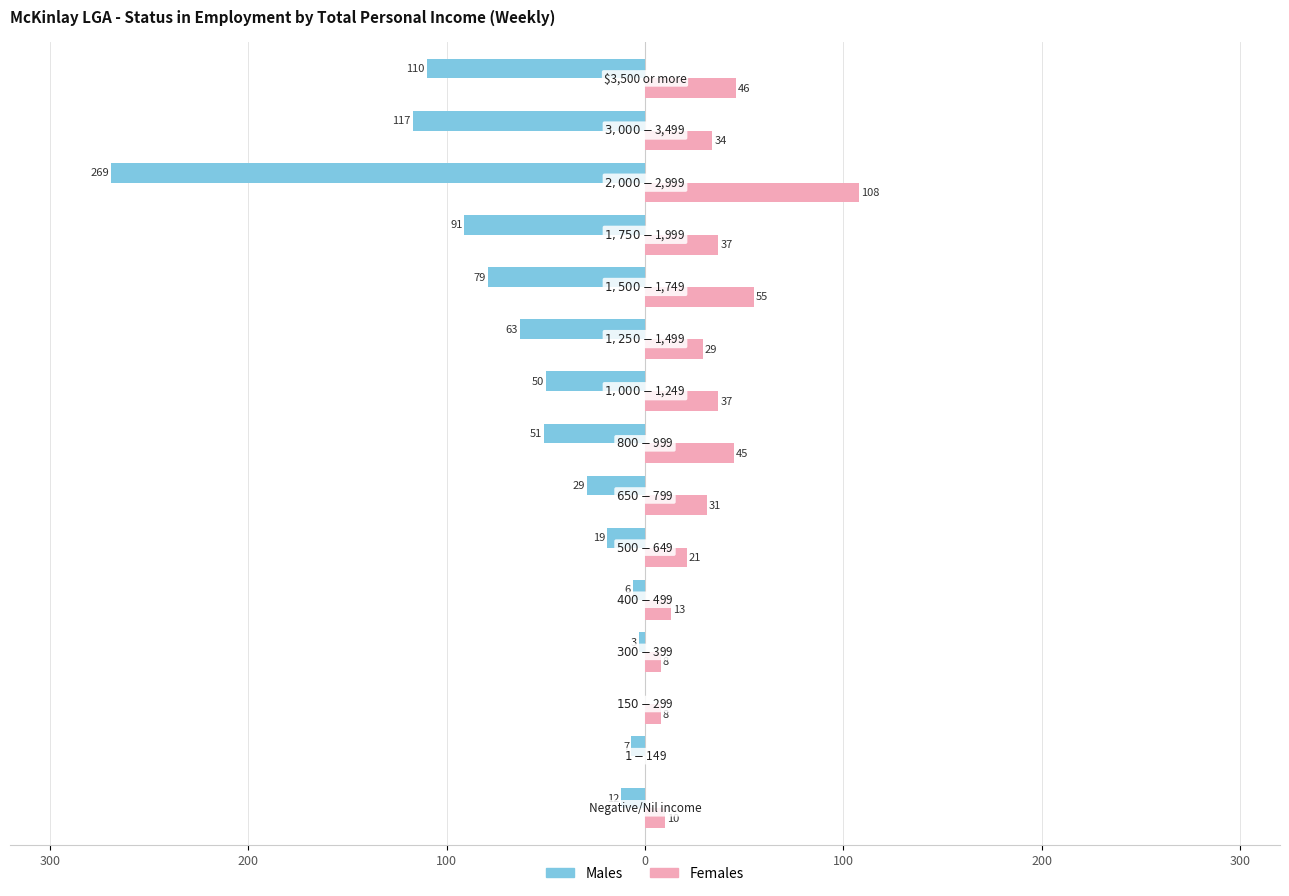

What are all the series names shown in the legend?

Males, Females